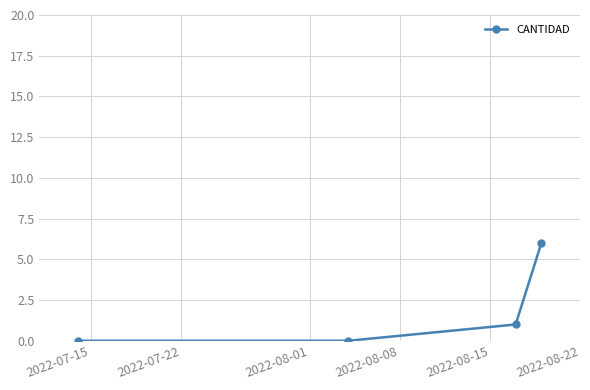

Count the number of data series in this chart.

1